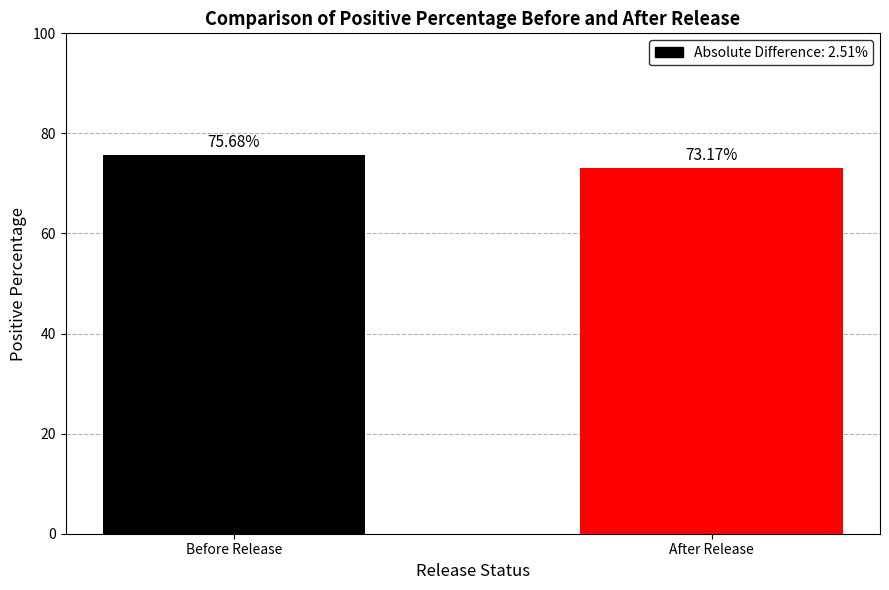

At which label does the data first exceed 75?

Before Release